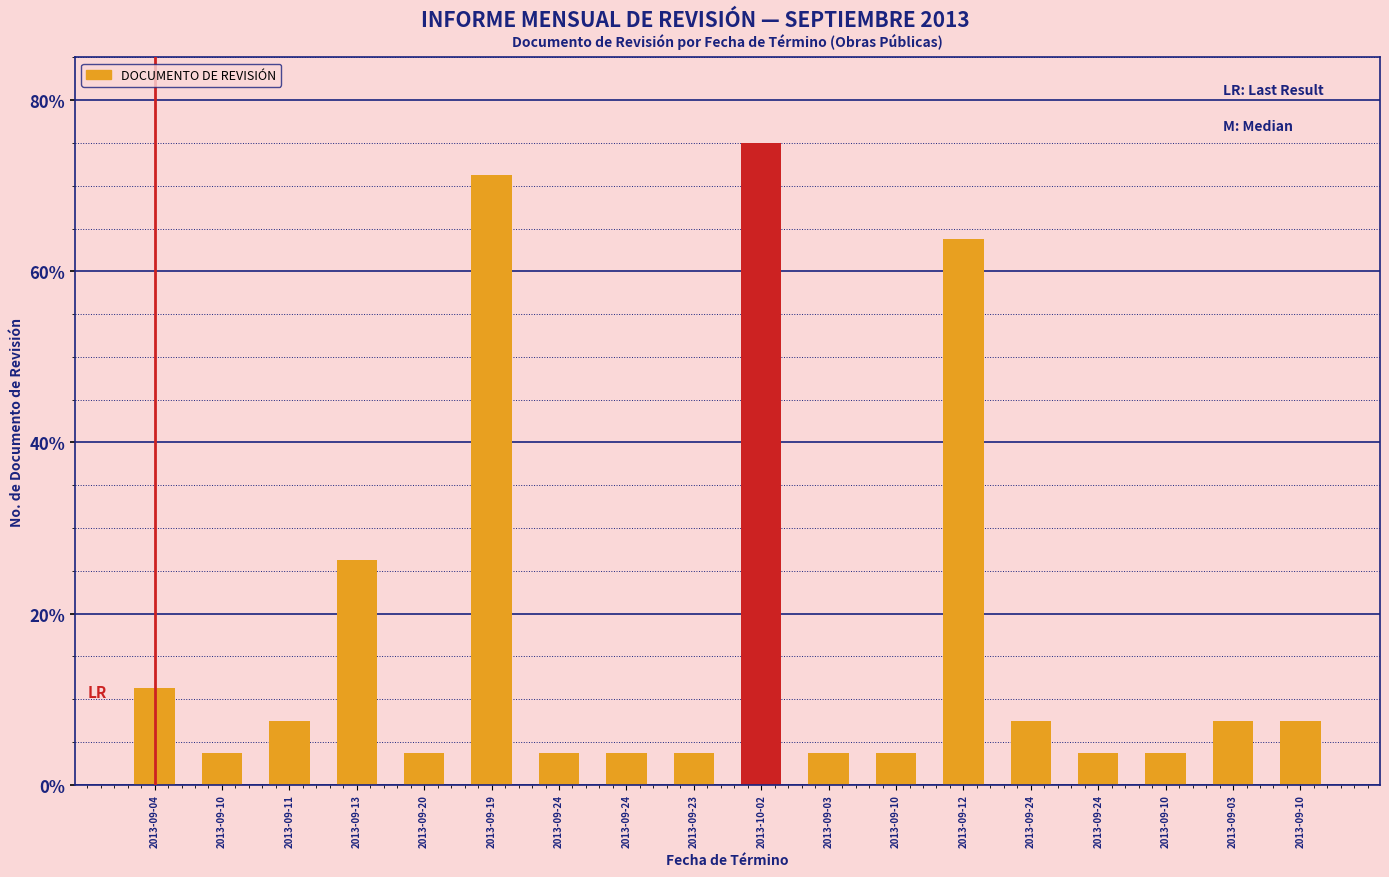

Which has a higher value, 2013-09-24 or 2013-09-03?

2013-09-24